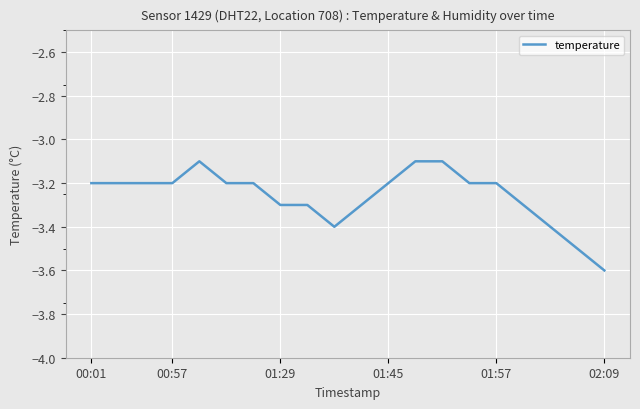

Does the chart have visible grid lines?

Yes